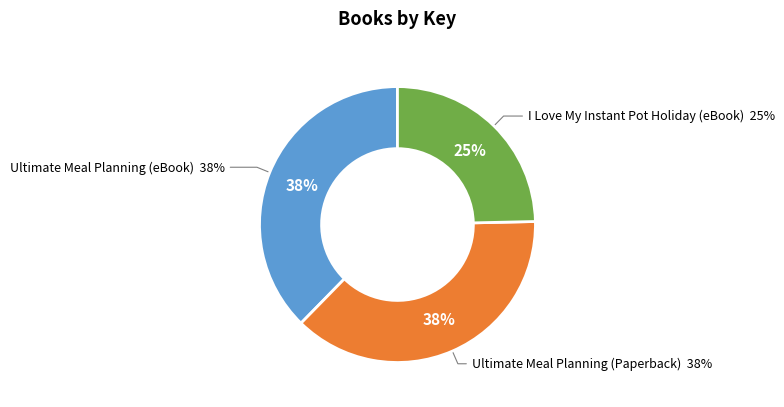

To the nearest percent, what percentage of the pie is Ultimate Meal Planning (eBook)?

38%